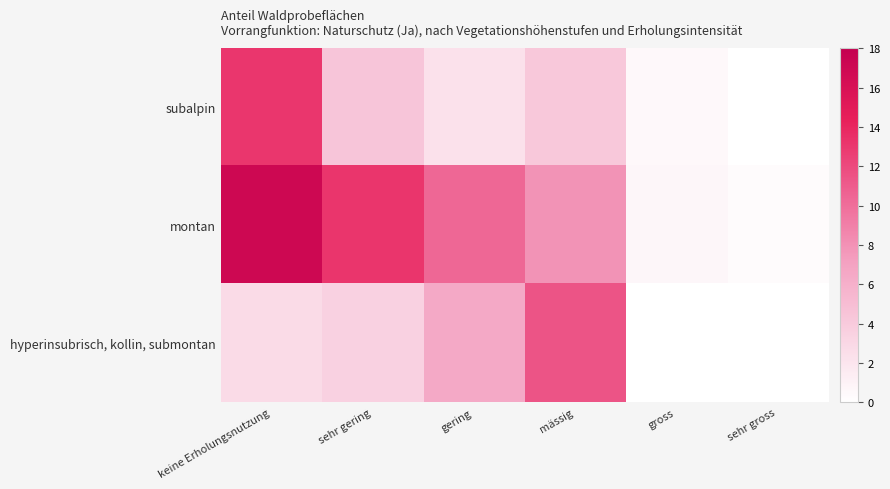

At which category is the sum across all series the highest?

keine Erholungsnutzung